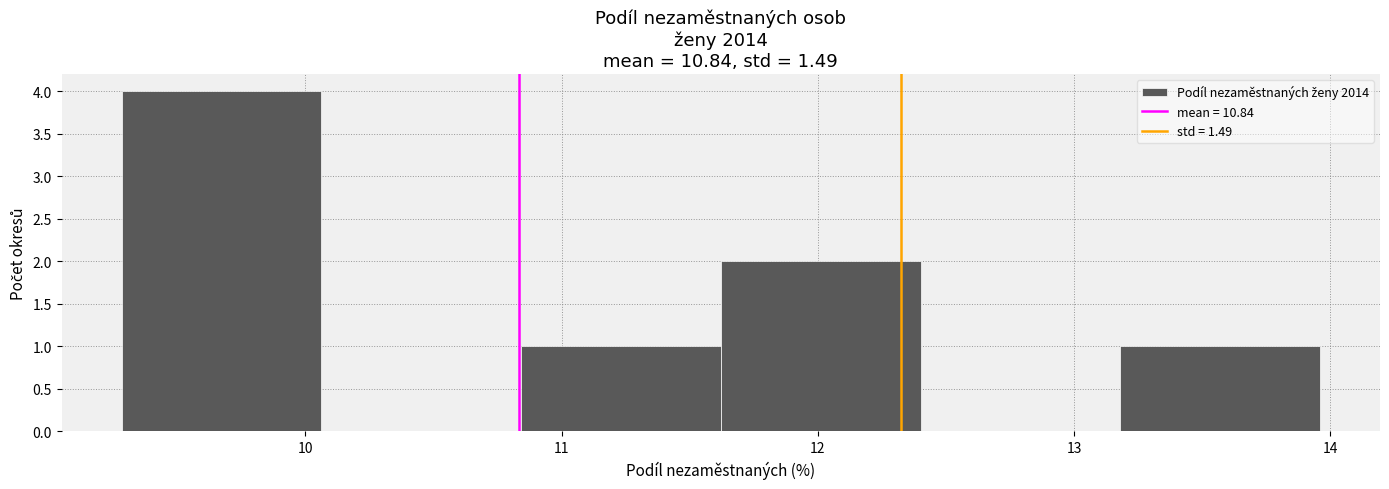

Which range on the x-axis has the tallest bar?

9.3 to 10.1